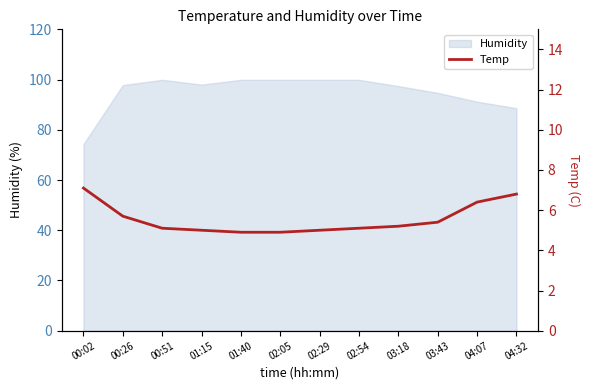

Does the chart have visible grid lines?

No